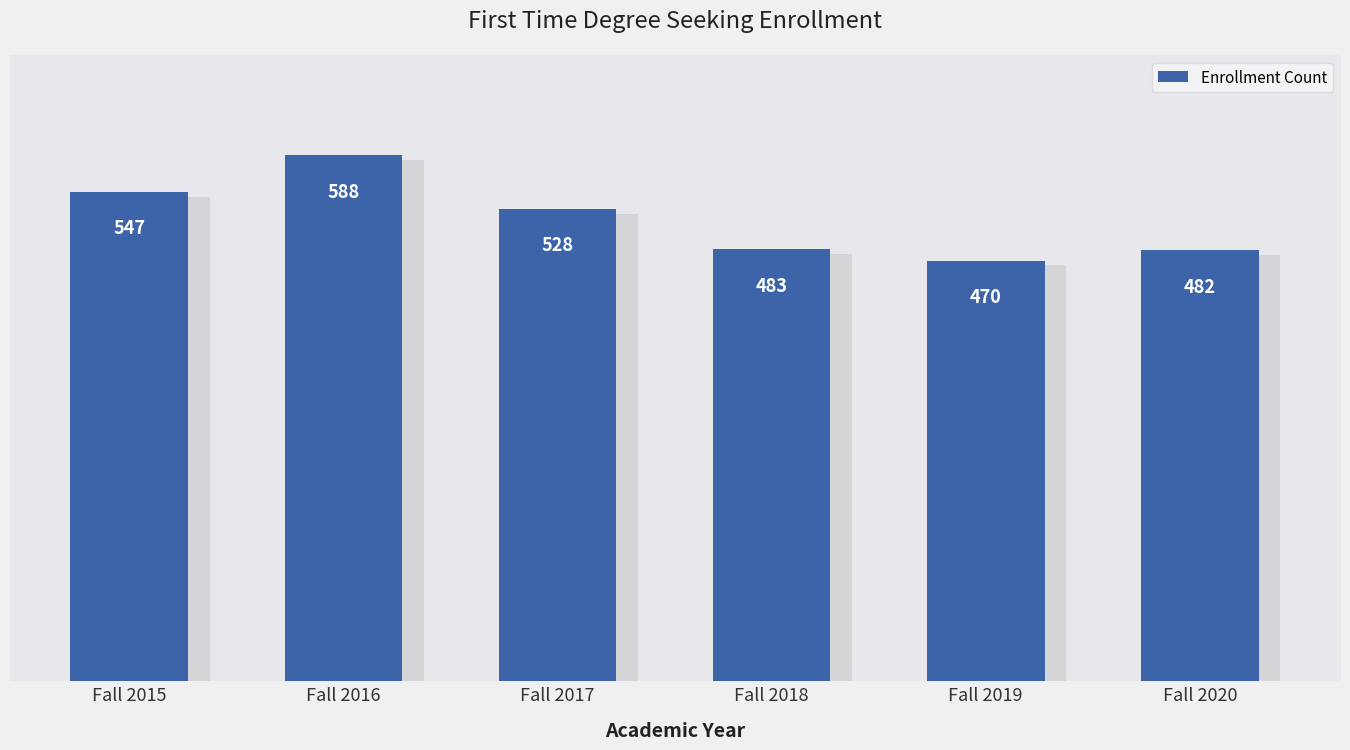

The chart shows a value of 815 at Fall 2018. True or false?

False